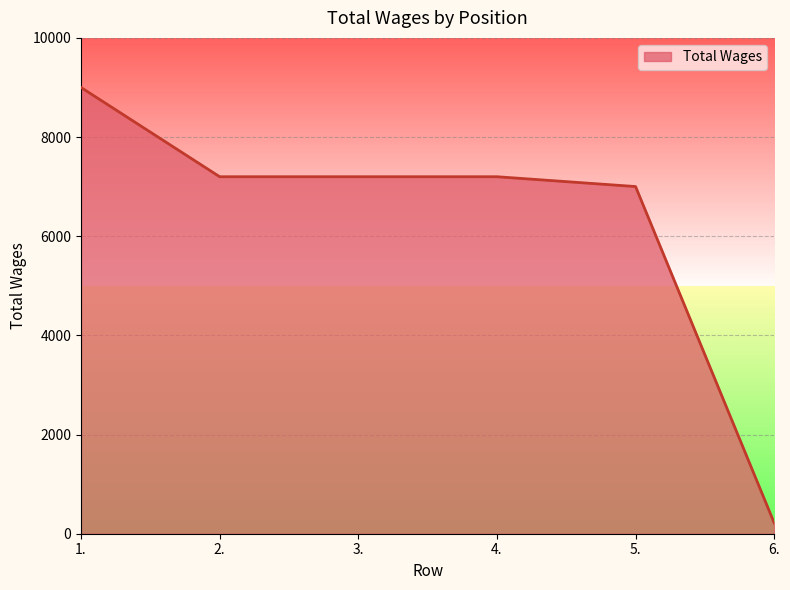

The value at 2. is 7200. True or false?

True